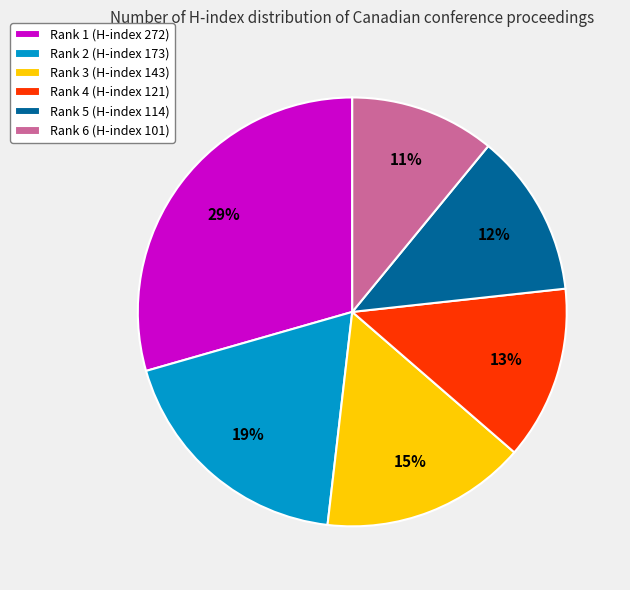

True or false: Rank 5 (H-index 114) accounts for 3% of the total.

False